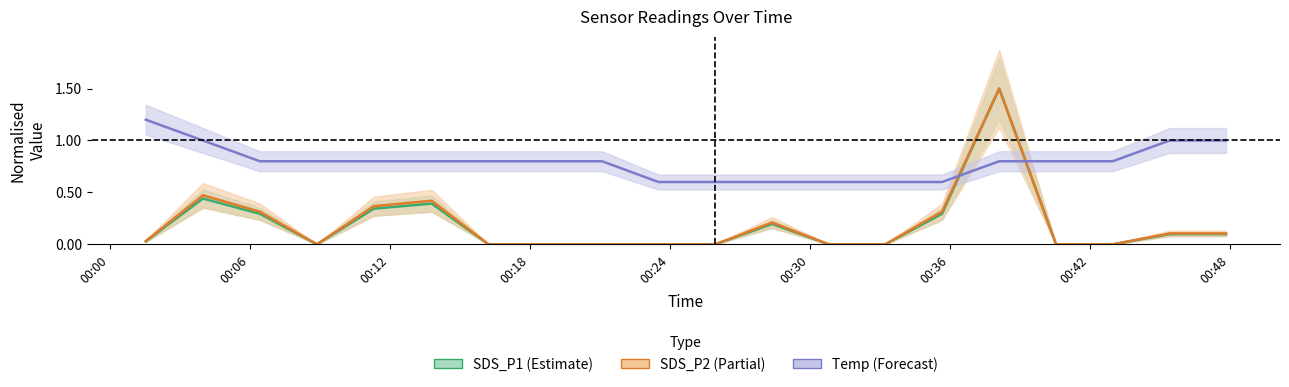

What is the value of the SDS_P1 point at the 12th from the left?

0.2